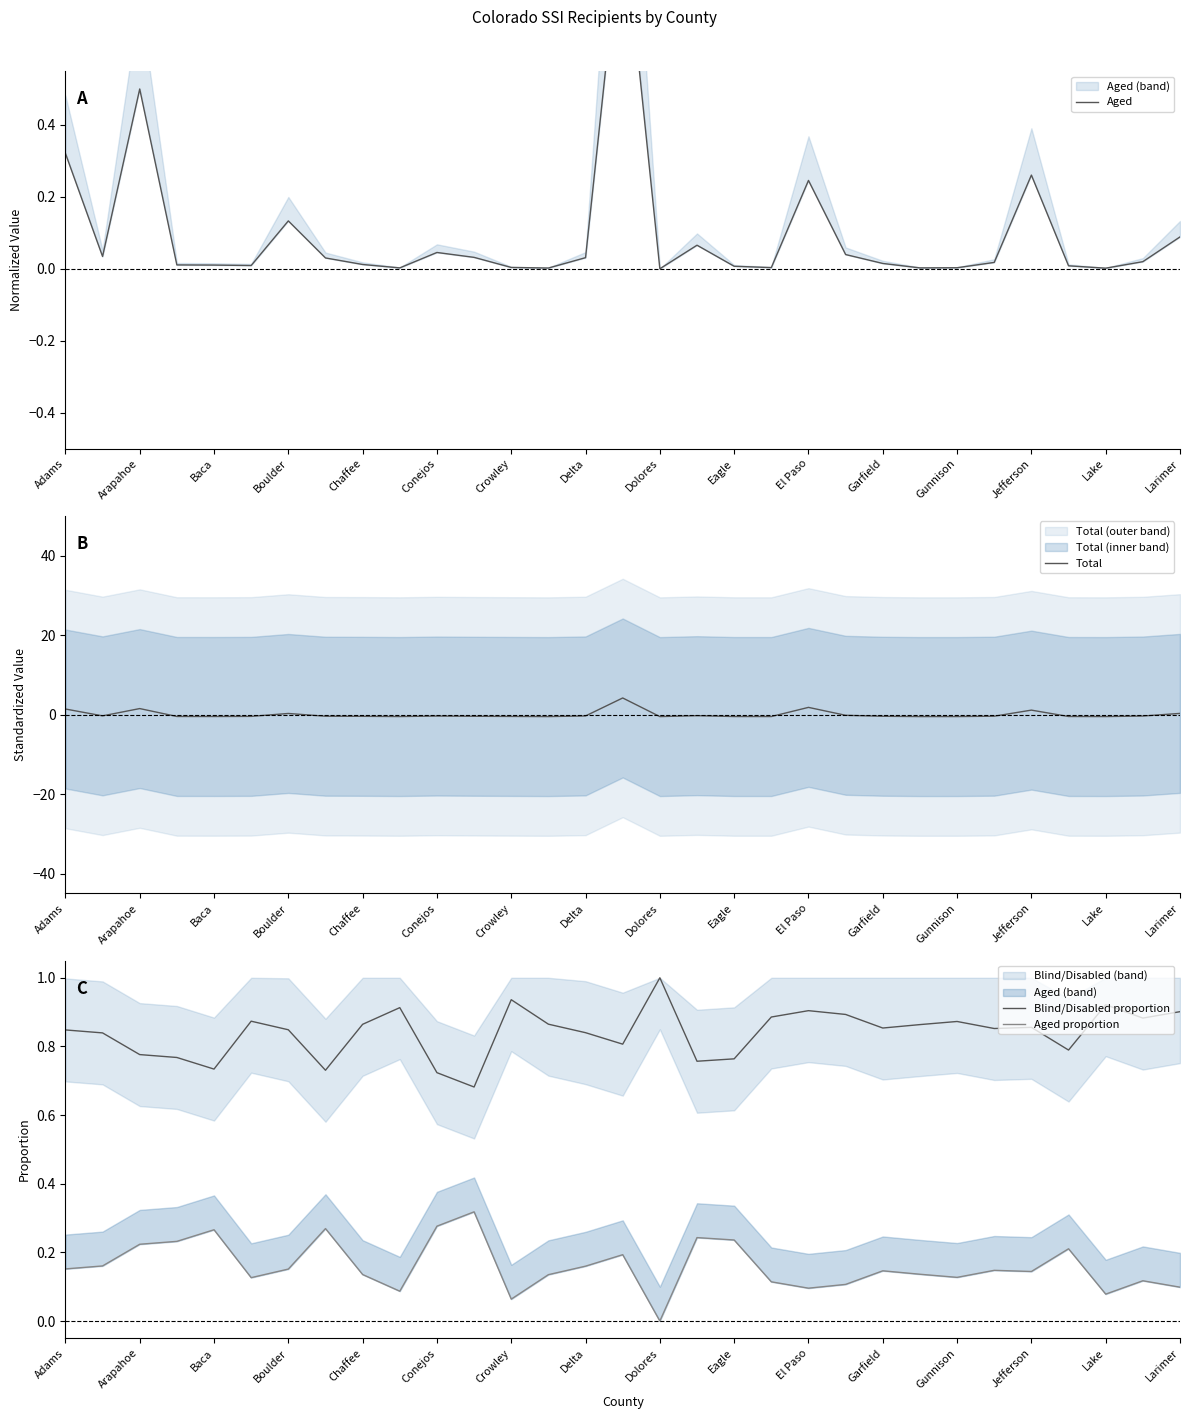

What are all the series names shown in the legend?

Aged, Total, Blind/Disabled proportion, Aged proportion